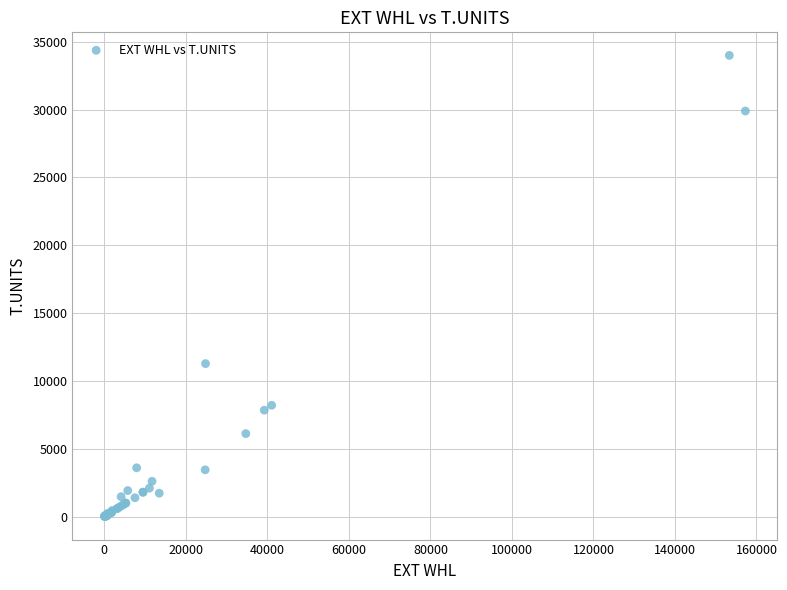

What Y value in the scatter plot is closest to 17004?

11280